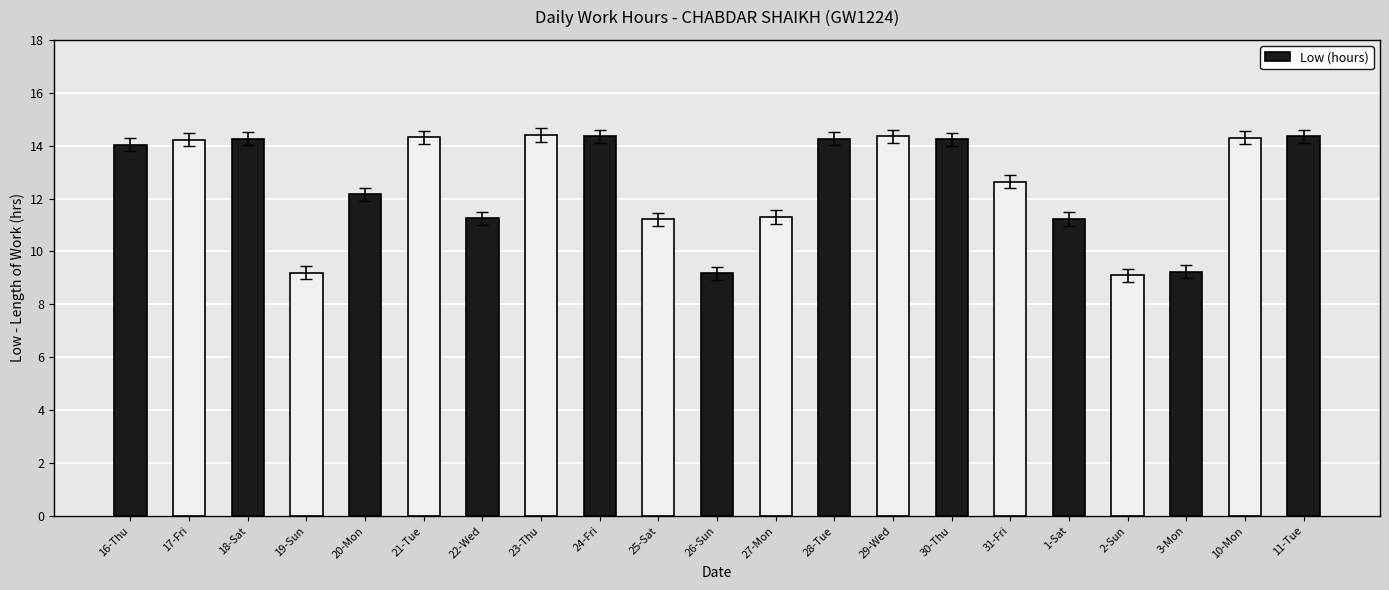

What is the ratio of the value at 11-Tue to the value at 30-Thu?

1.0